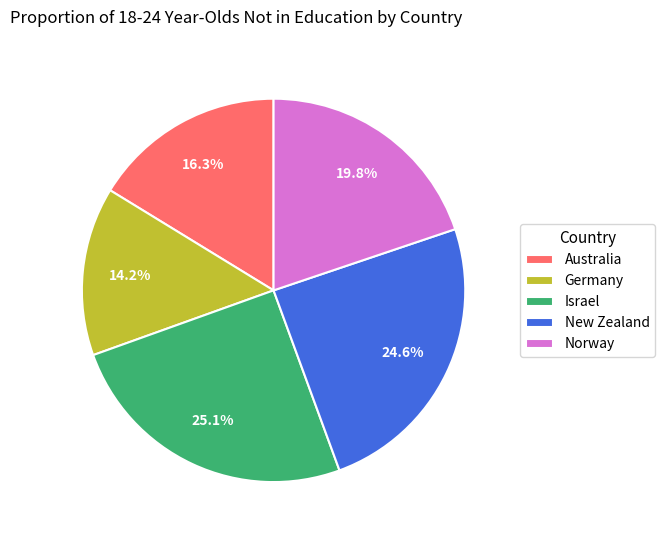

Is the sum of Australia and Germany greater than half?

No